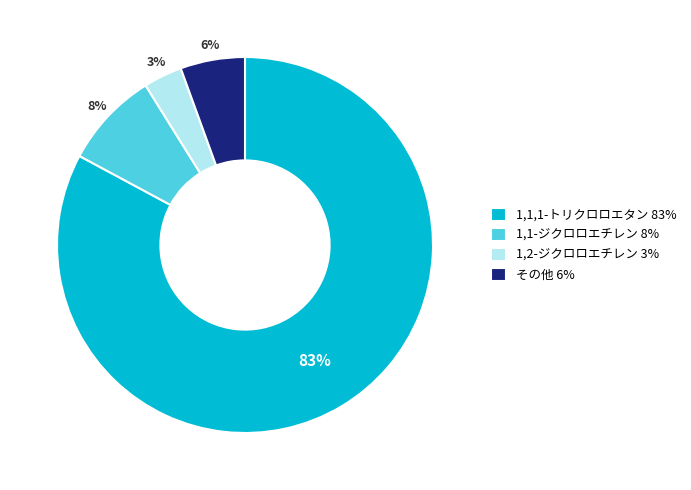

Is there a majority slice in this chart?

Yes